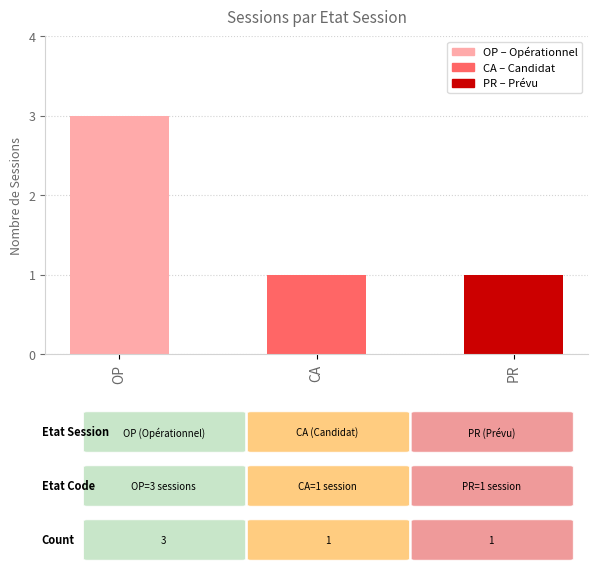

How many categories are shown in the chart?

3